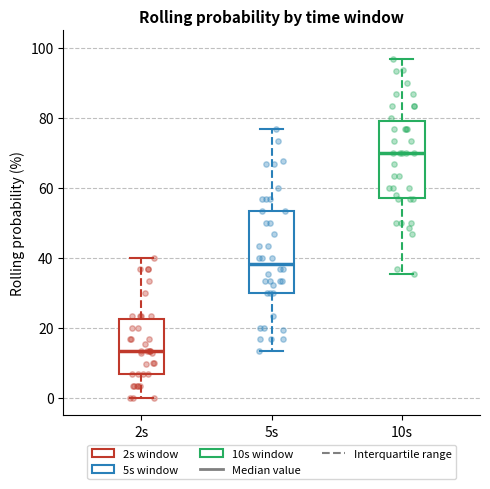

Reading left to right, transcribe this box plot: for each box, give where its median line is, the range the box spans, and where its two whiskers end, as read against the y-axis. The values are not printed on the chart, so give them approximately, as read against the axis.

2s: median 14, box 6 to 22, whiskers 0 to 40
5s: median 38, box 30 to 54, whiskers 14 to 76
10s: median 70, box 58 to 80, whiskers 36 to 96